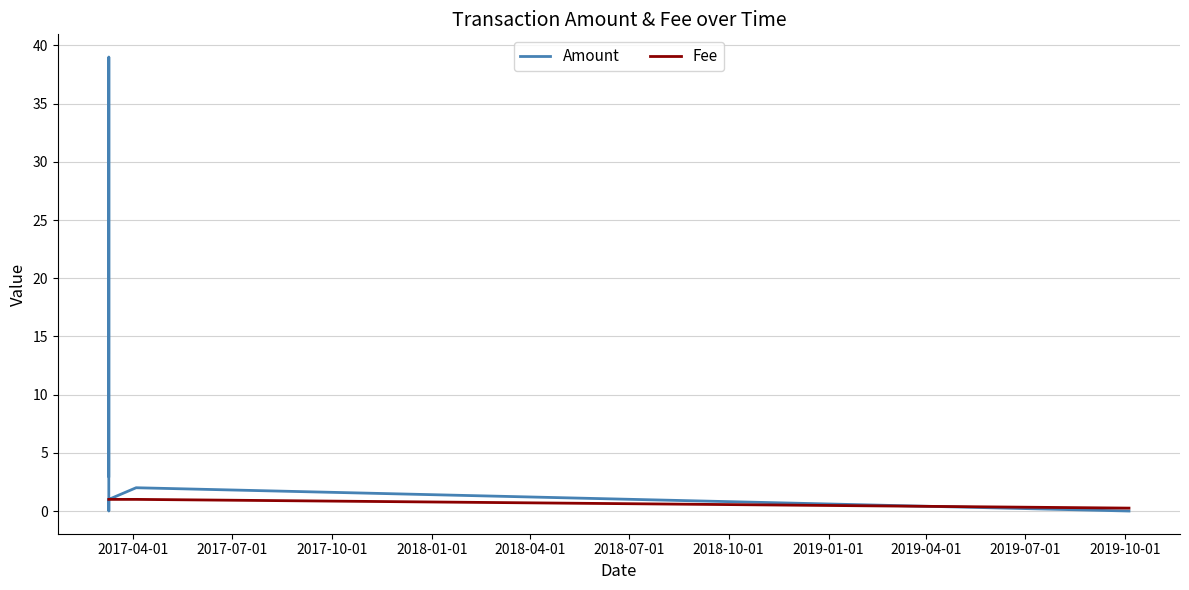

Between 2017-04-01 and 2018-04-01, which series saw the biggest shift?

Amount